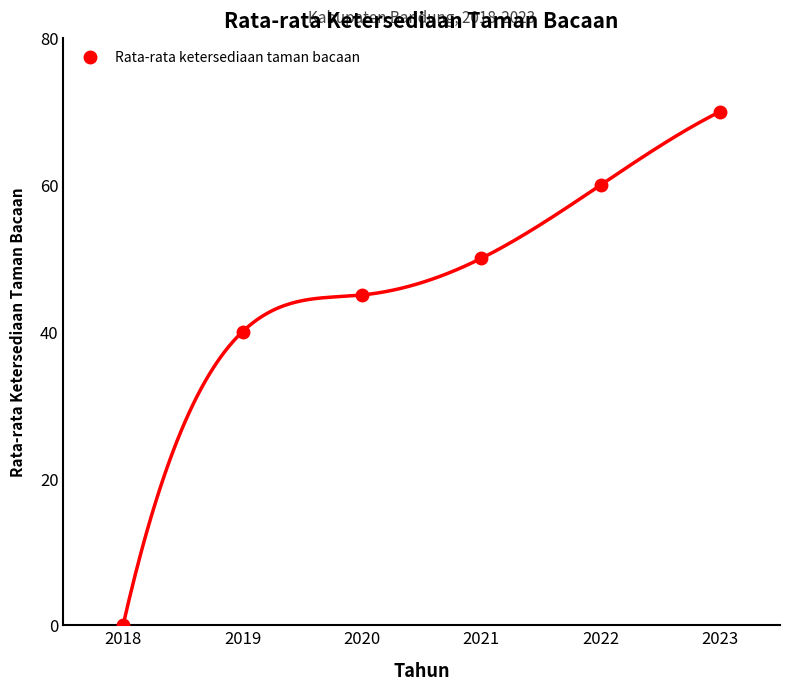

What is the average value?

44